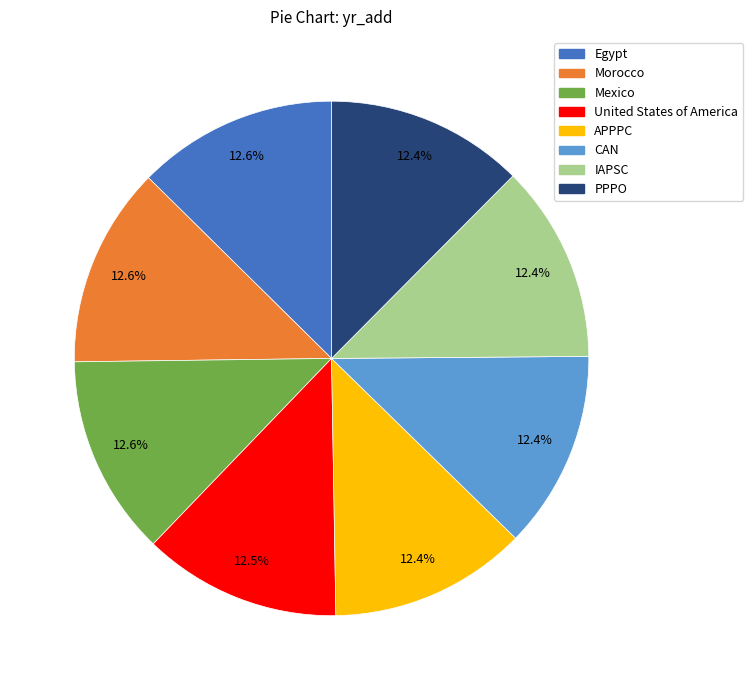

Count the number of slices in the pie.

8